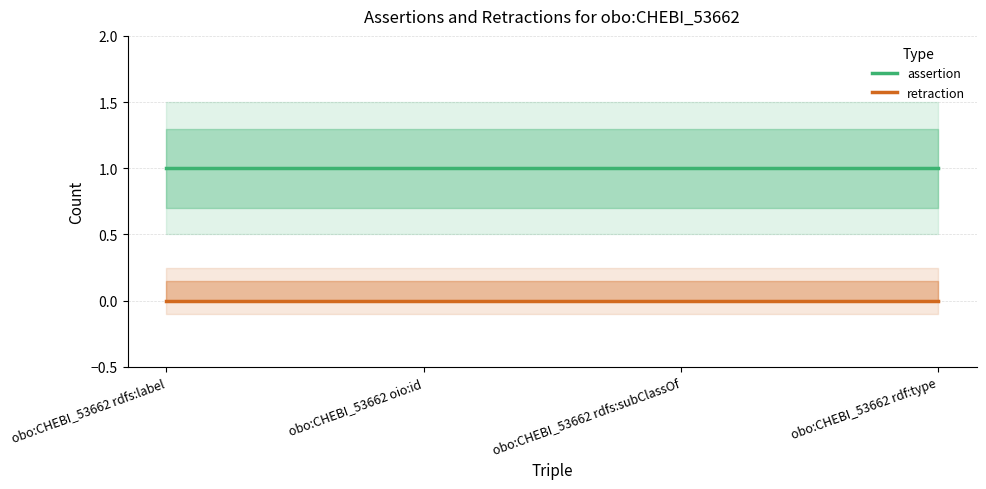

The value of retraction at obo:CHEBI_53662 oio:id is 0. True or false?

True